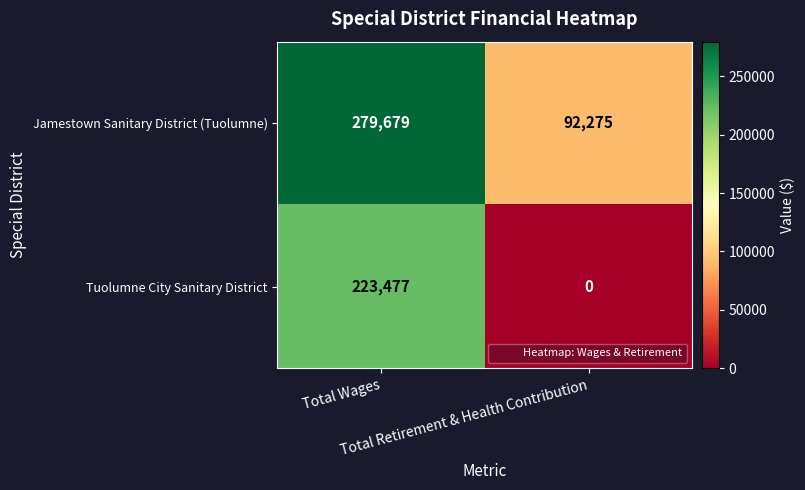

What is the lowest value of the Jamestown Sanitary District (Tuolumne) series?

92275